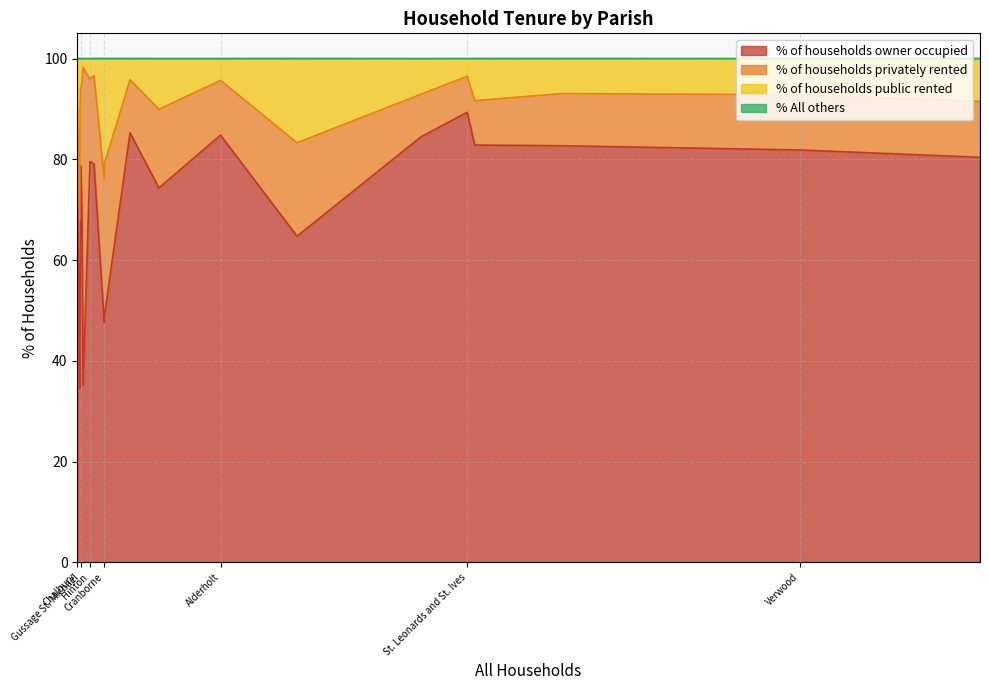

What is the minimum value for % of households owner occupied?

34.6